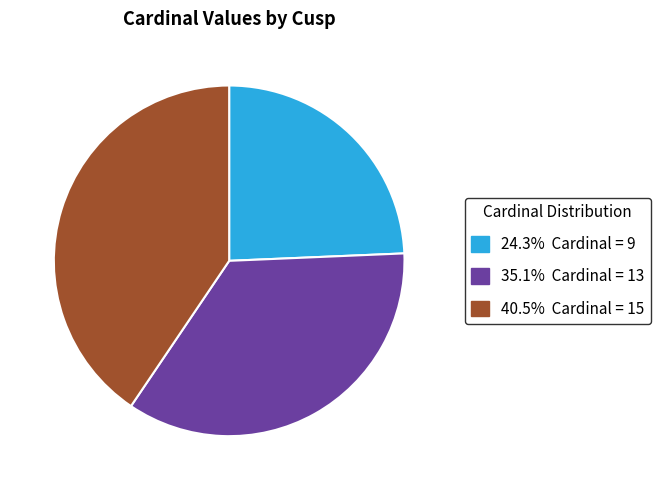

Is there a majority slice in this chart?

No